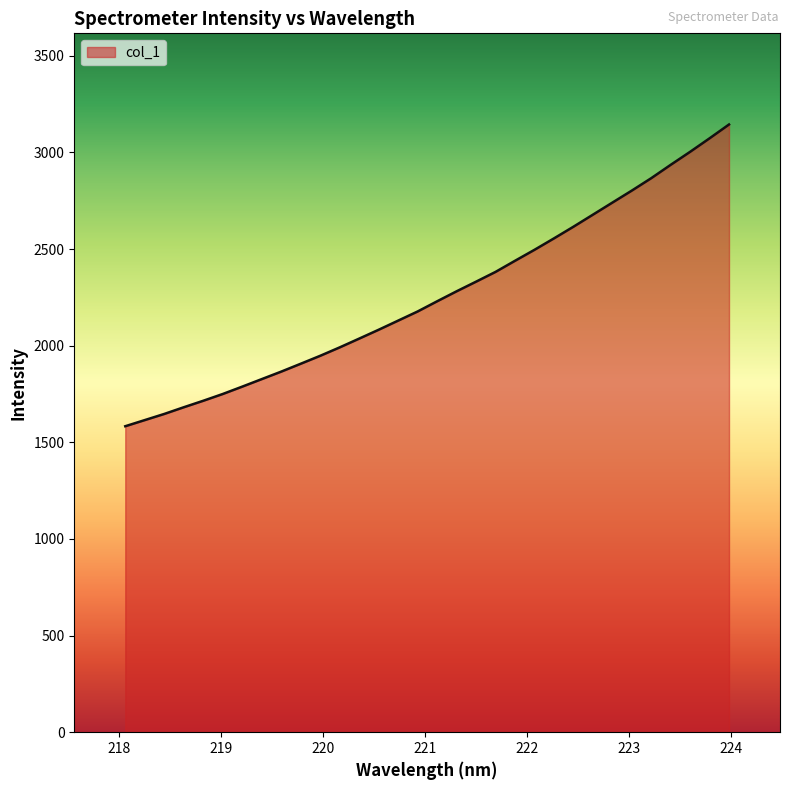

What is the greatest value displayed?

3144.3